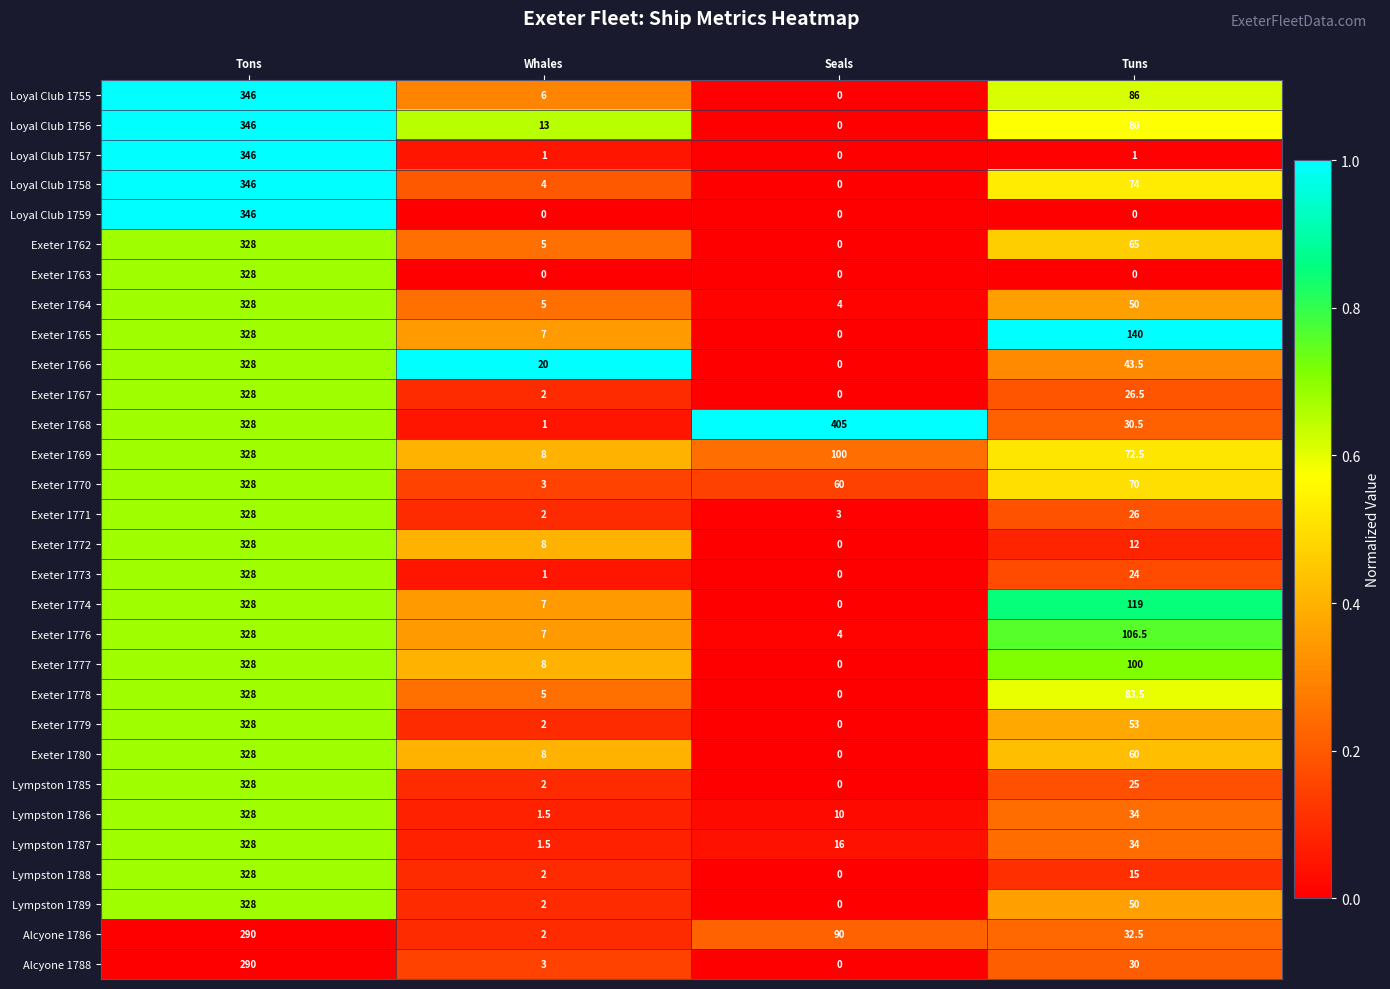

At which category is the sum across all series the highest?

Tons